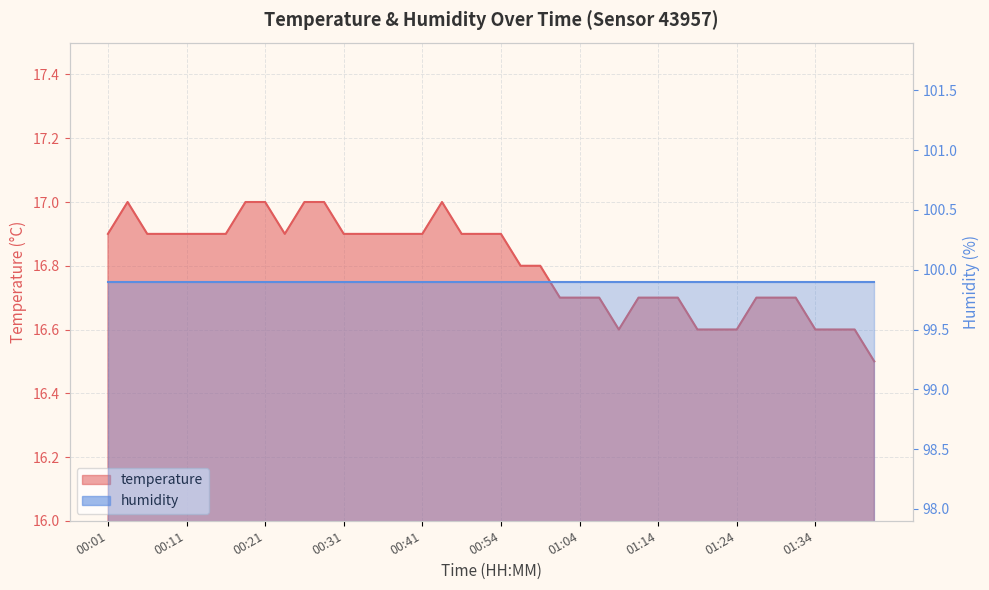

What is the value of the 6th point from the left?

16.9